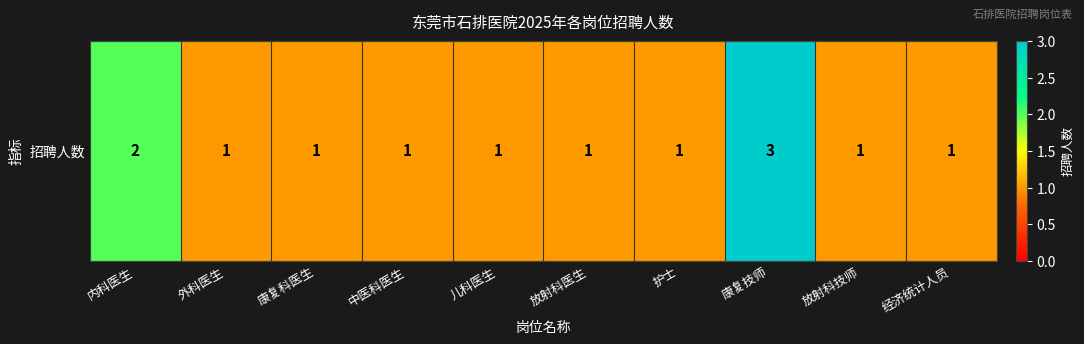

The chart shows a value of 1 at 外科医生. True or false?

False